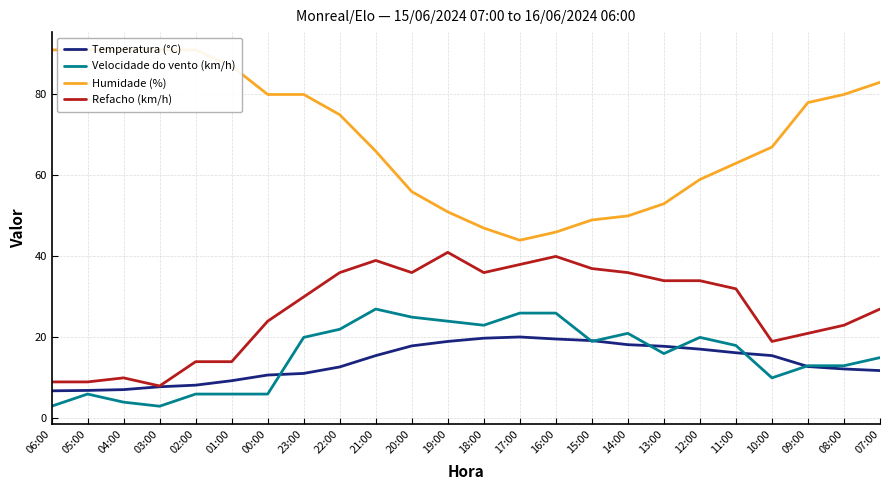

True or false: Humidade (%) and Velocidade do vento (km/h) cross at least once.

False